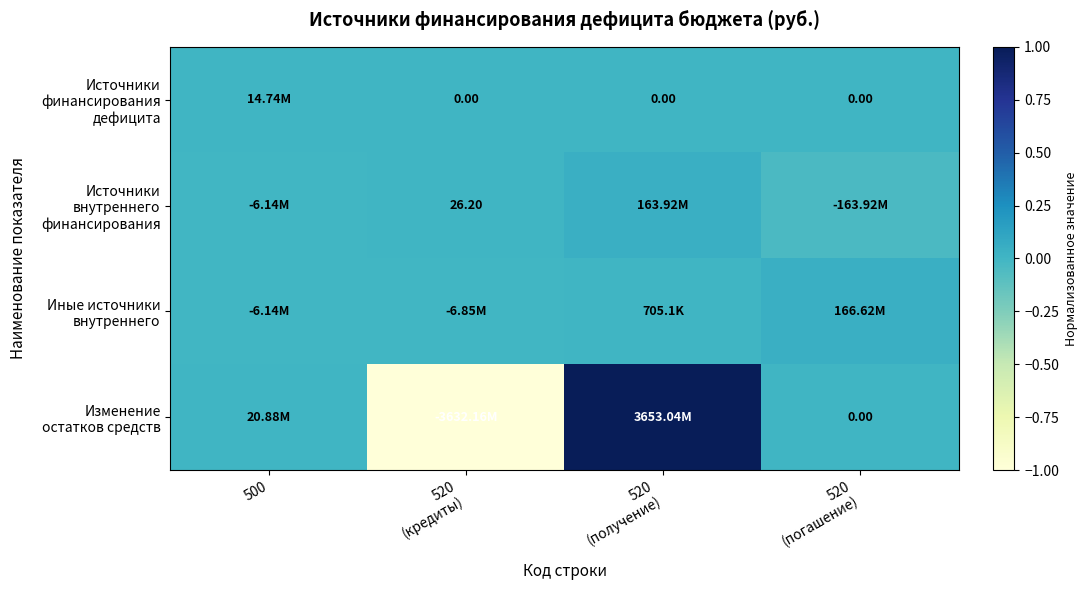

Rank the series at 520 (кредиты) from lowest to highest value.

Изменение остатков средств, Иные источники внутреннего, Источники финансирования дефицита, Источники внутреннего финансирования